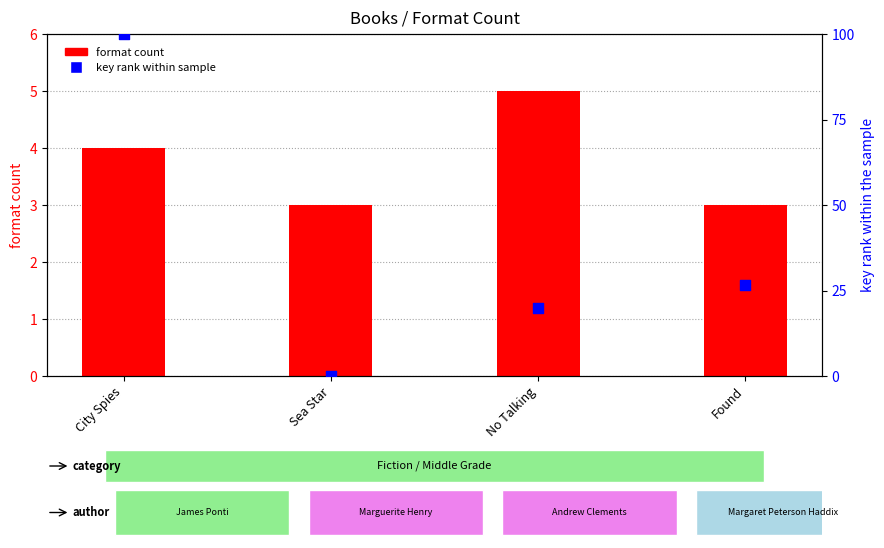

Is the value of key rank within sample at No Talking greater than the value of format count at No Talking?

Yes